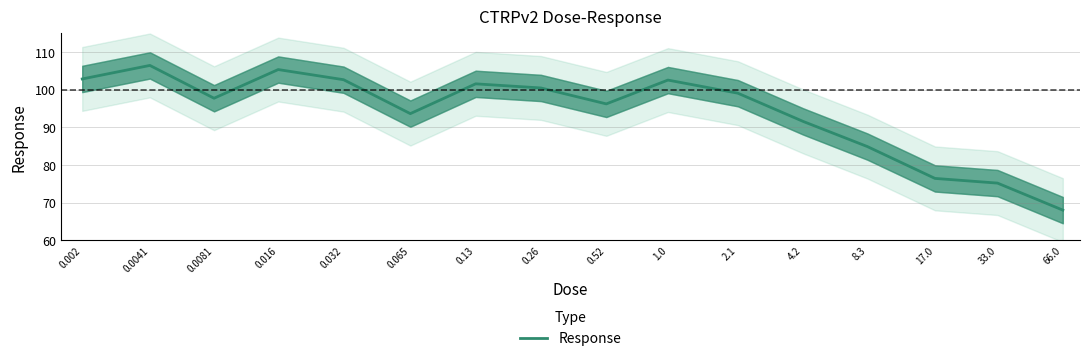

Where does the data first go above 99?

0.002